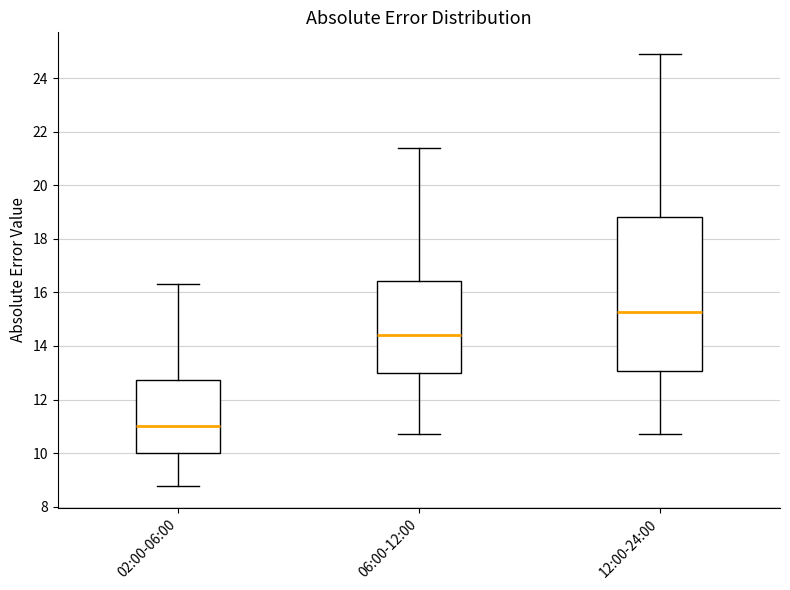

Where does the upper whisker of the box for 12:00-24:00 end on the y-axis? The values are not printed on the chart, so give them approximately, as read against the axis.

25.0